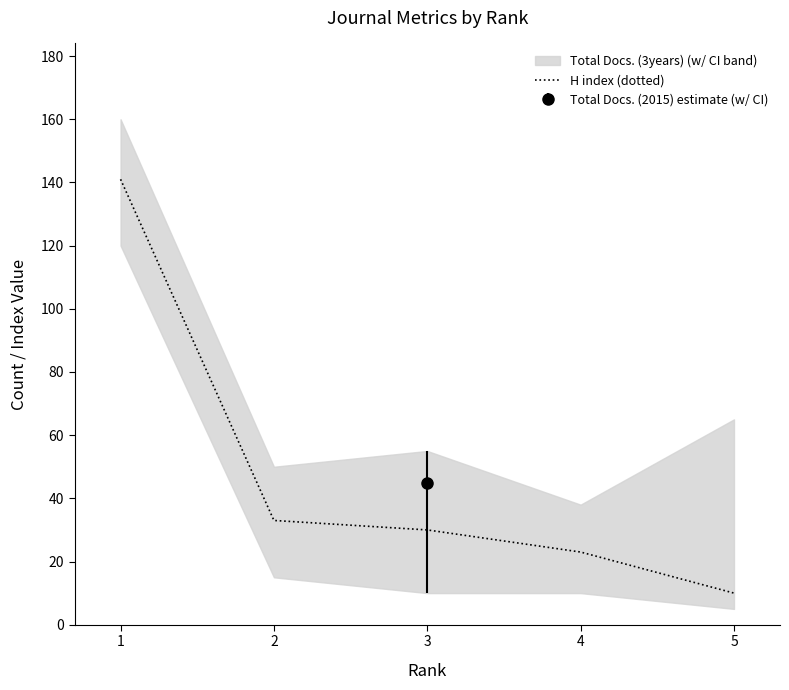

At which category does the chart reach its peak across all series?

1